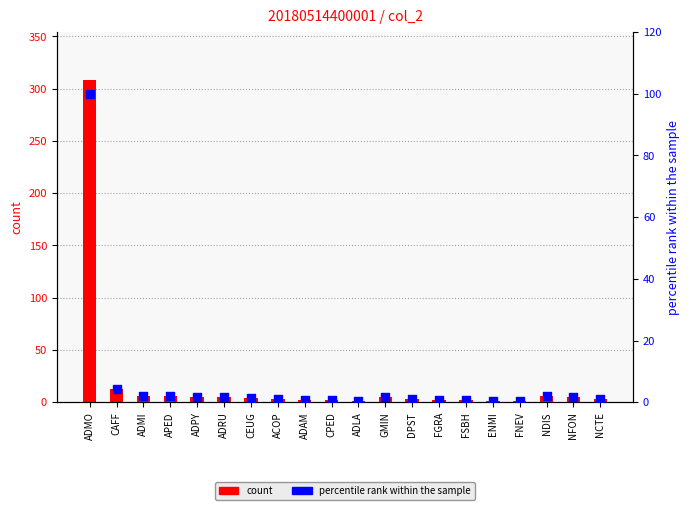

Which series has the largest Y range (max minus min)?

count